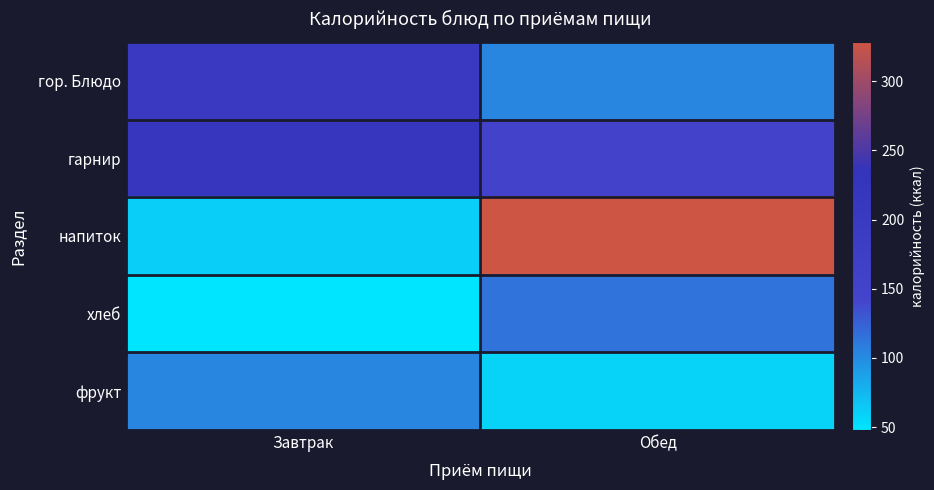

At which category is the sum across all series the highest?

Обед